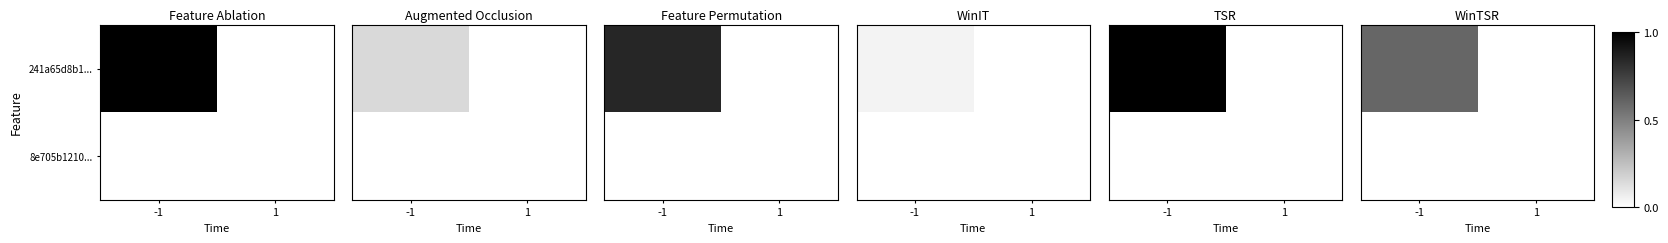

Which series has the largest total across all categories?

241a65d8b1...